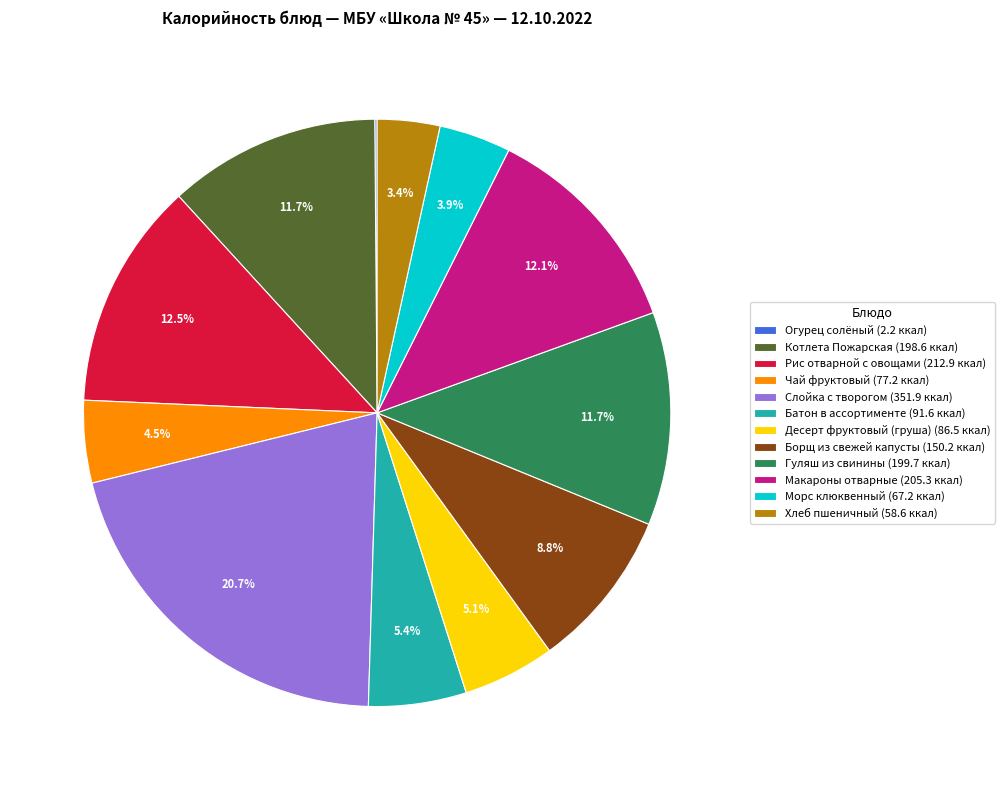

Which has a higher value, Батон в ассортименте (91.6 ккал) or Макароны отварные (205.3 ккал)?

Макароны отварные (205.3 ккал)